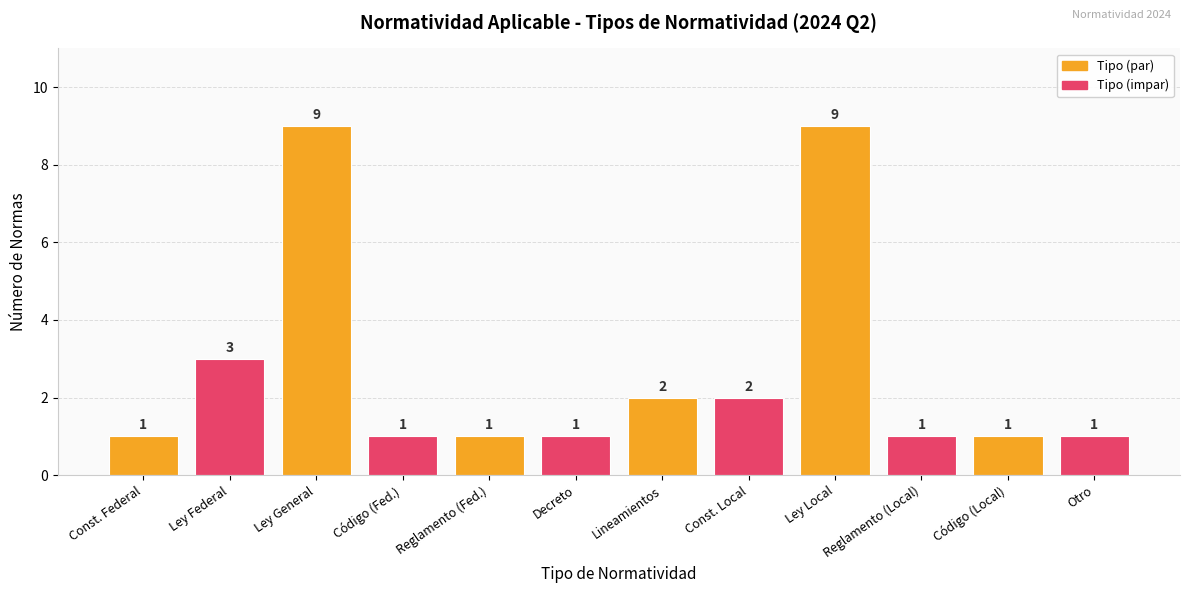

Is it true that the value at Const. Local is 1?

False